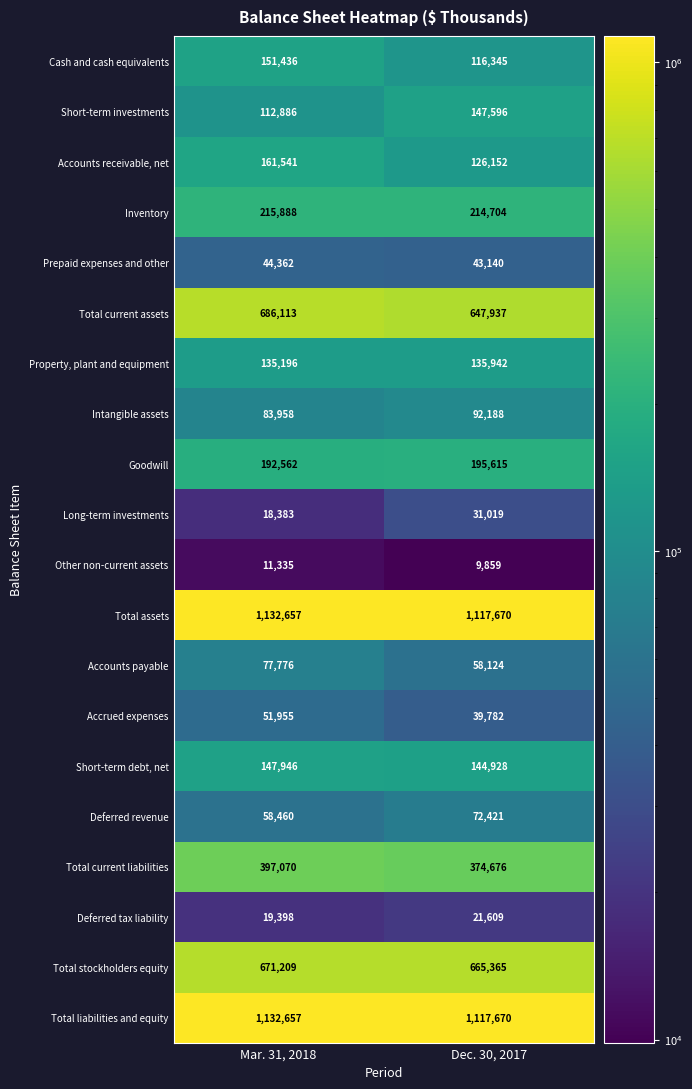

The Deferred revenue series shows 25147 at Mar. 31, 2018. True or false?

False